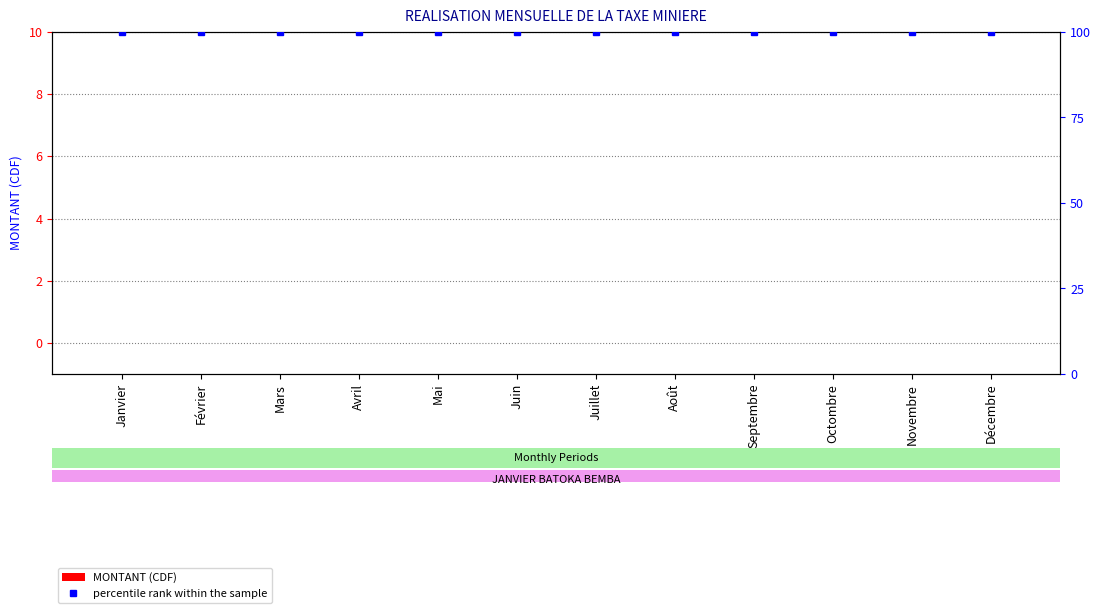

The value of percentile rank within the sample at Août is 100. True or false?

True